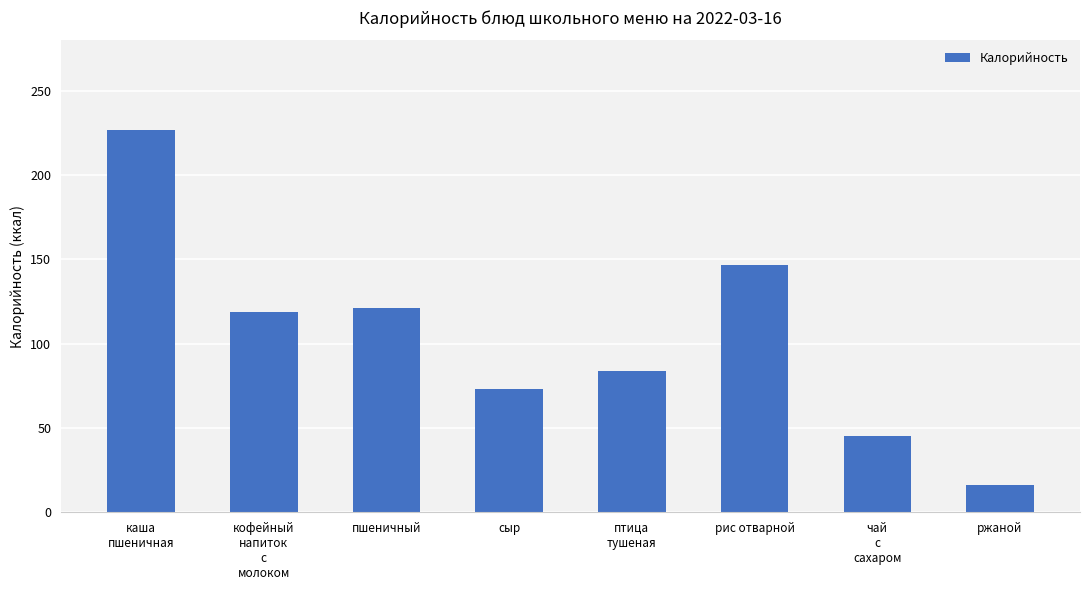

How many series are shown in this chart?

1